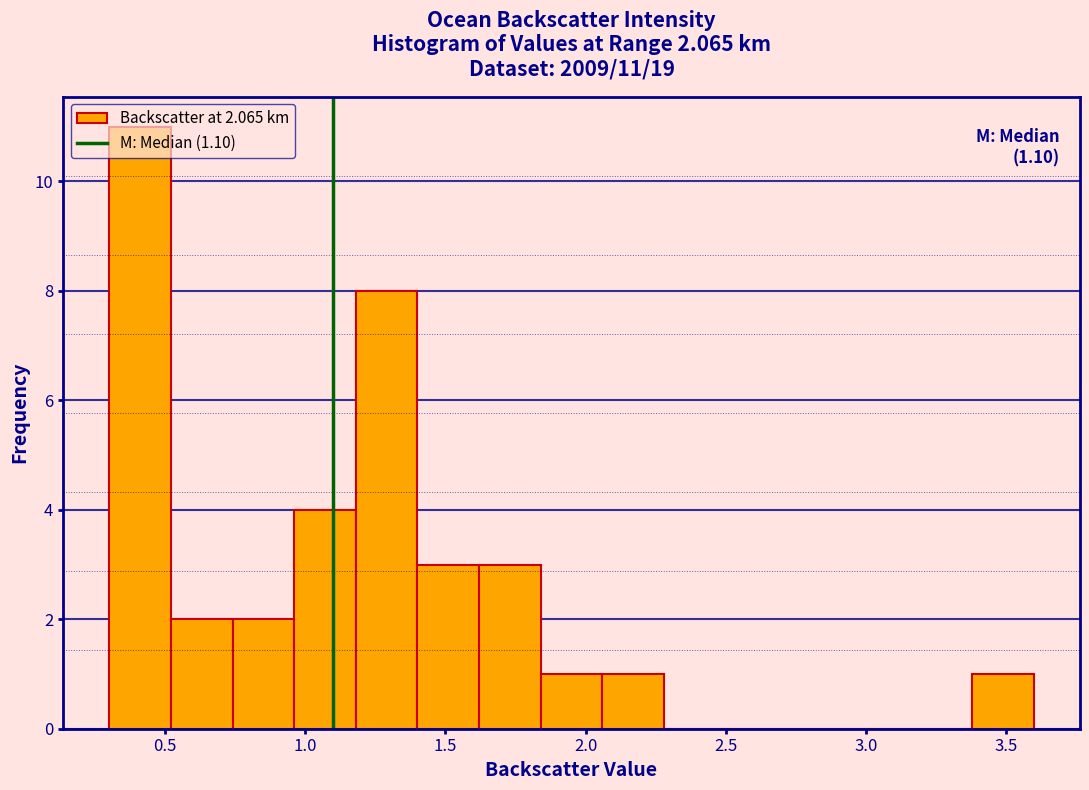

Over which range of the x-axis is the bar tallest?

0.30 to 0.52